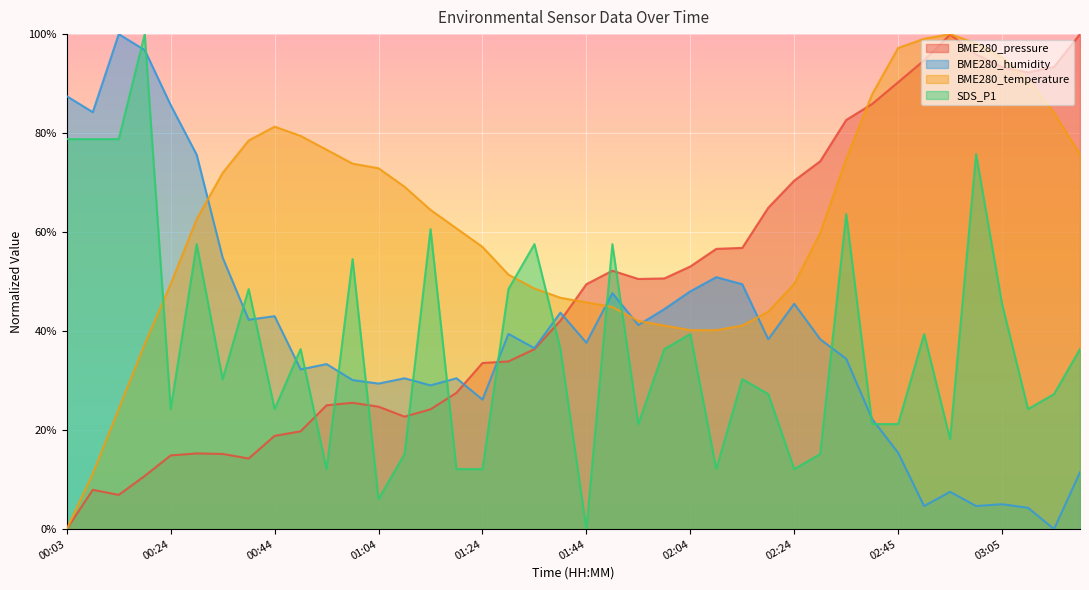

True or false: BME280_temperature has more than 0 interior local peaks.

True